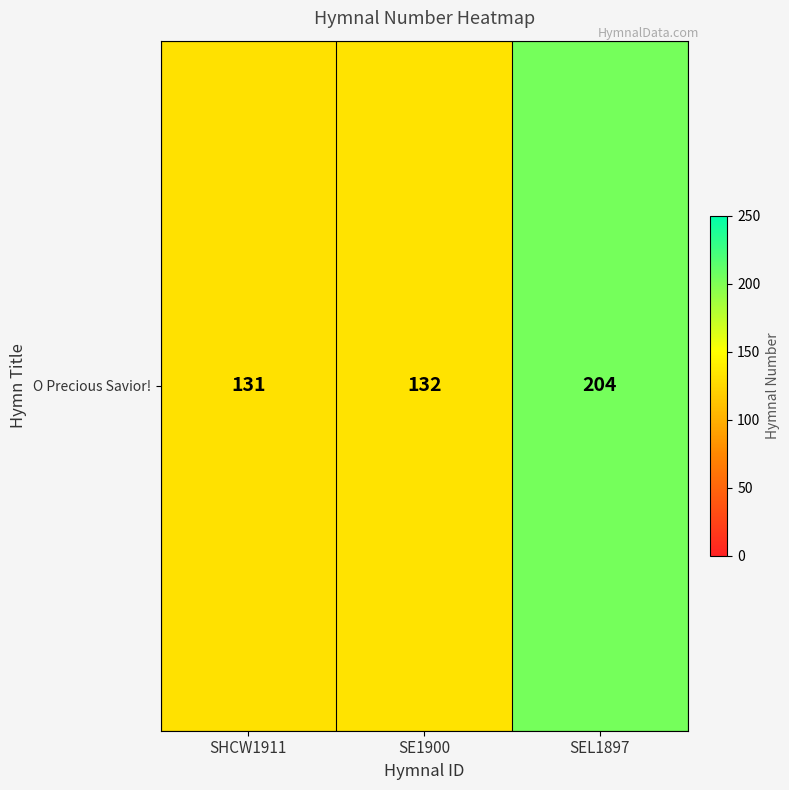

Reading left to right, list all the values displayed in this chart.

SHCW1911=131	SE1900=132	SEL1897=204